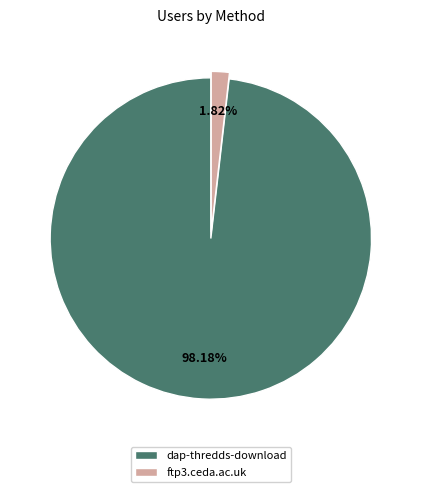

How many slices are in this pie chart?

2